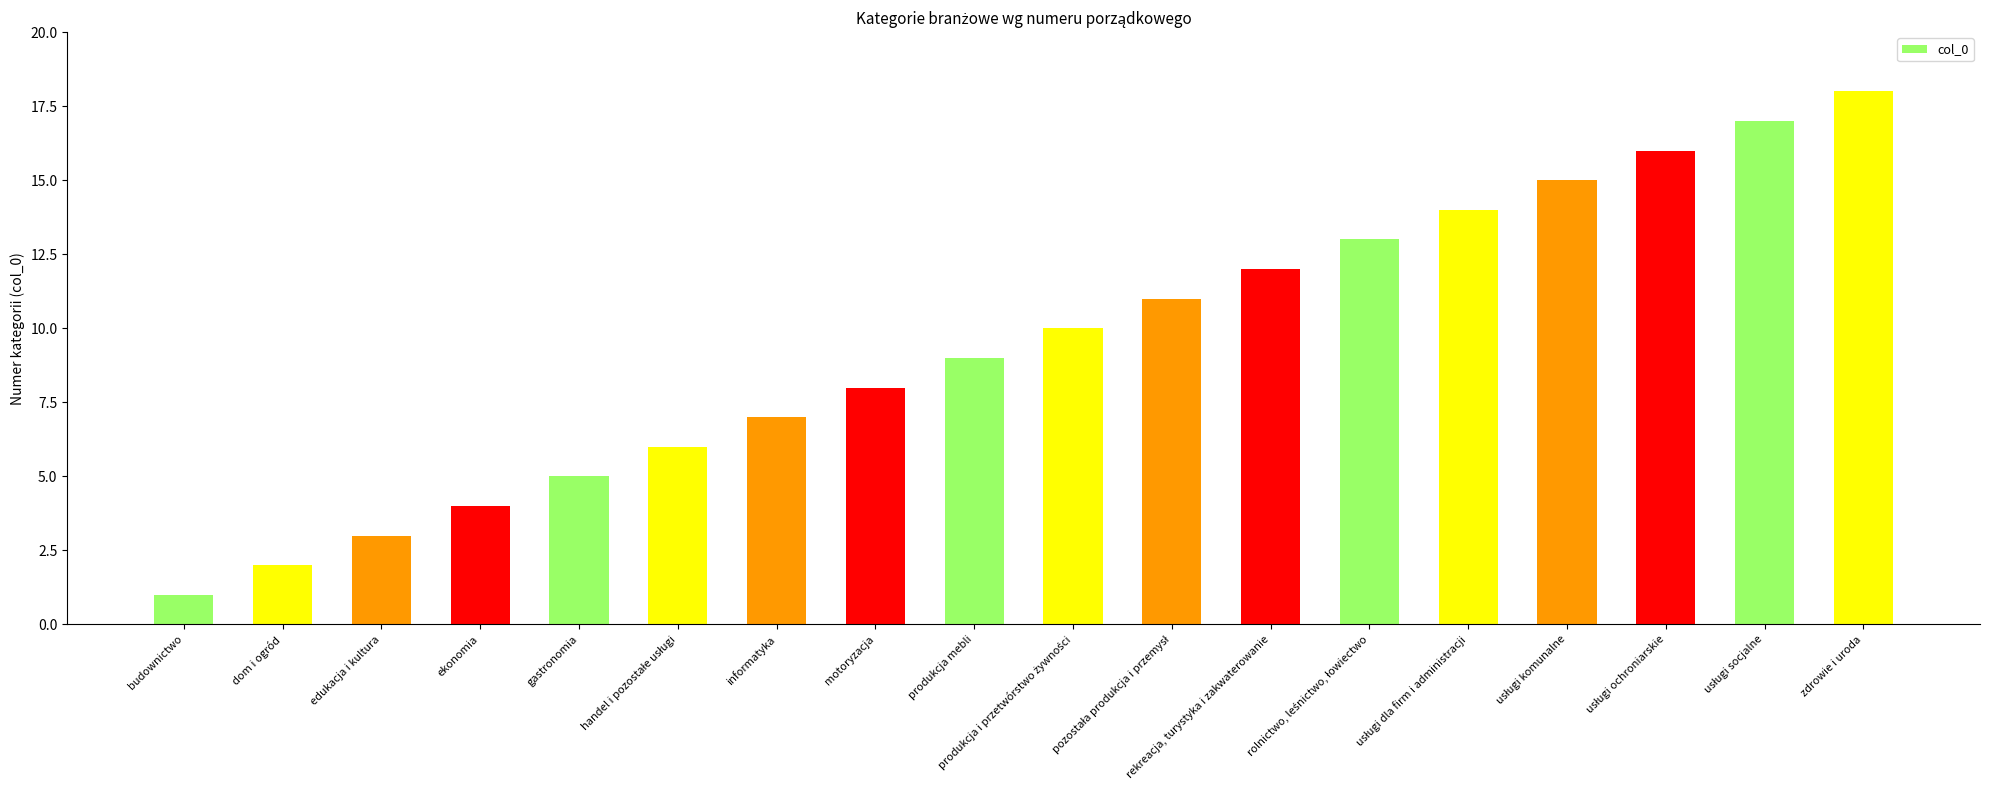

What is the change in value from gastronomia to motoryzacja?

+3